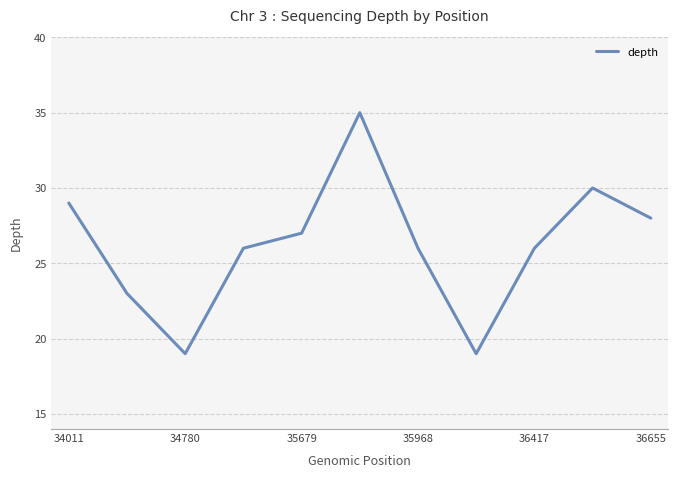

What is the smallest value displayed?

19